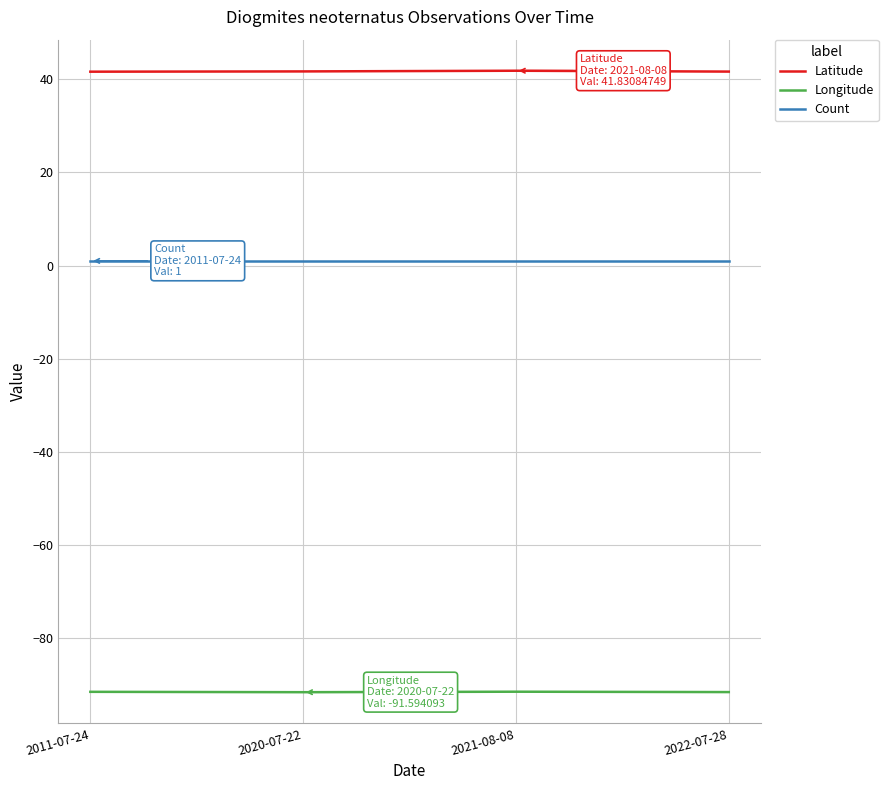

Read the Longitude value at 2020-07-22.

-91.6